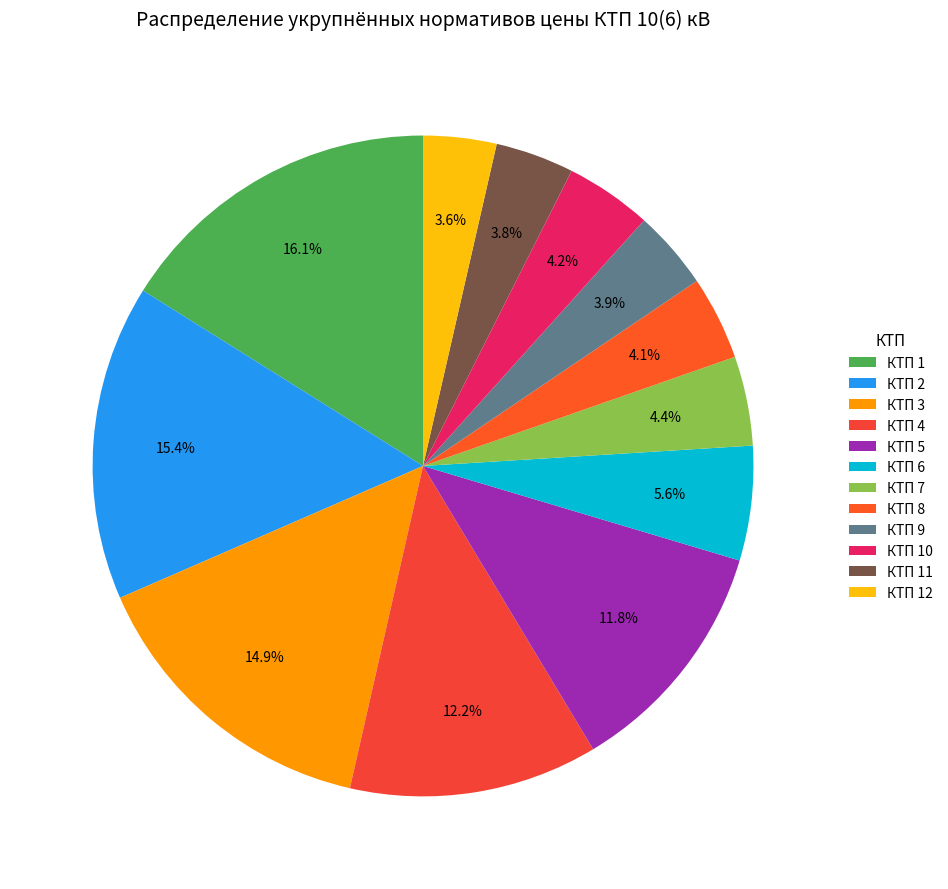

Which category has the biggest portion of the pie?

КТП 1